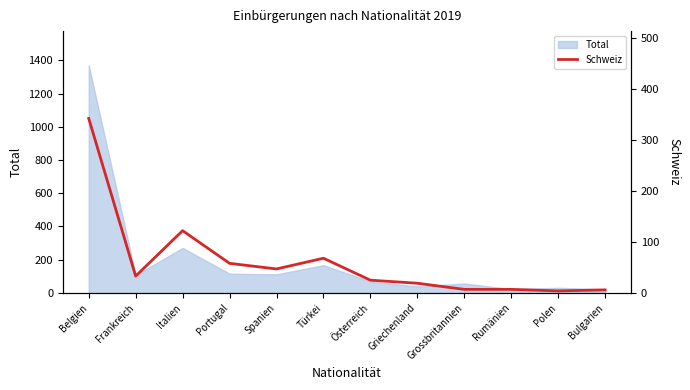

How many lines are shown in the chart?

1